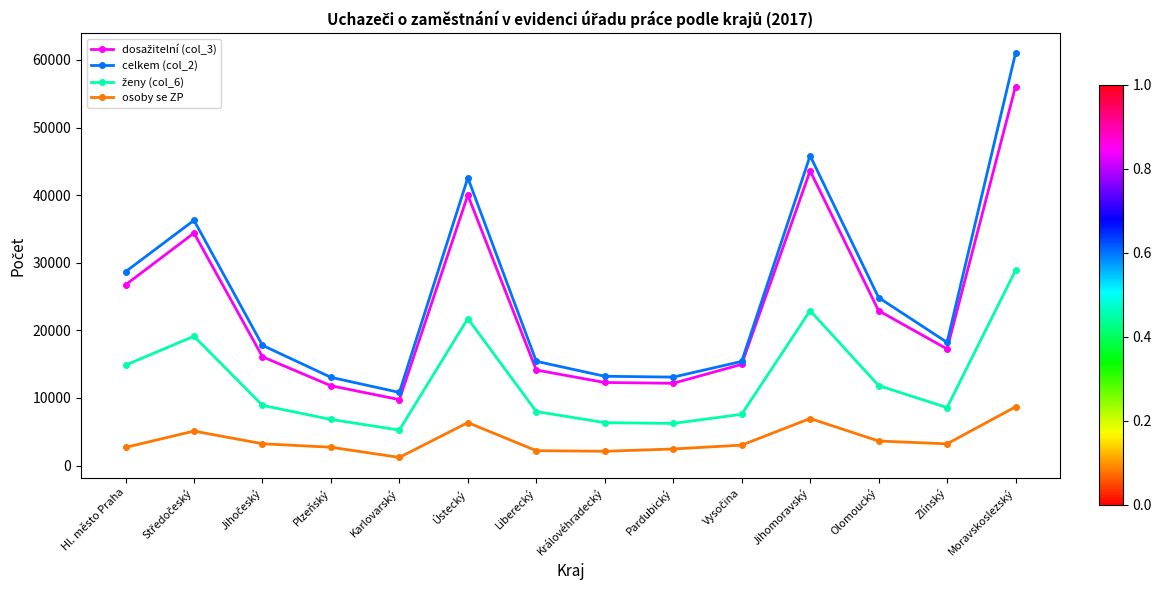

Count the number of data series in this chart.

4